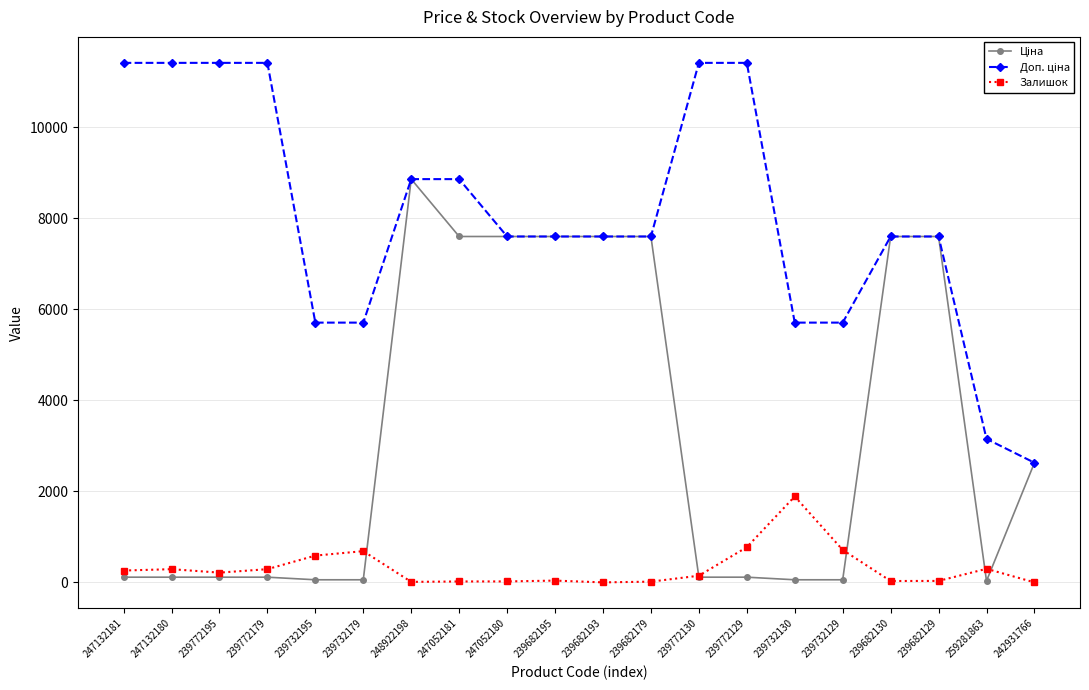

Is it true that Залишок equals 223.6 at 239732179?

False